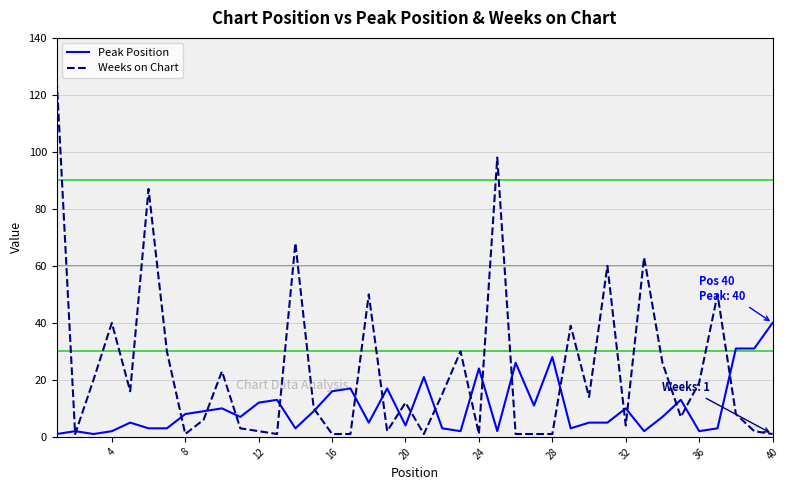

Which series has the largest total across all categories?

Weeks on Chart